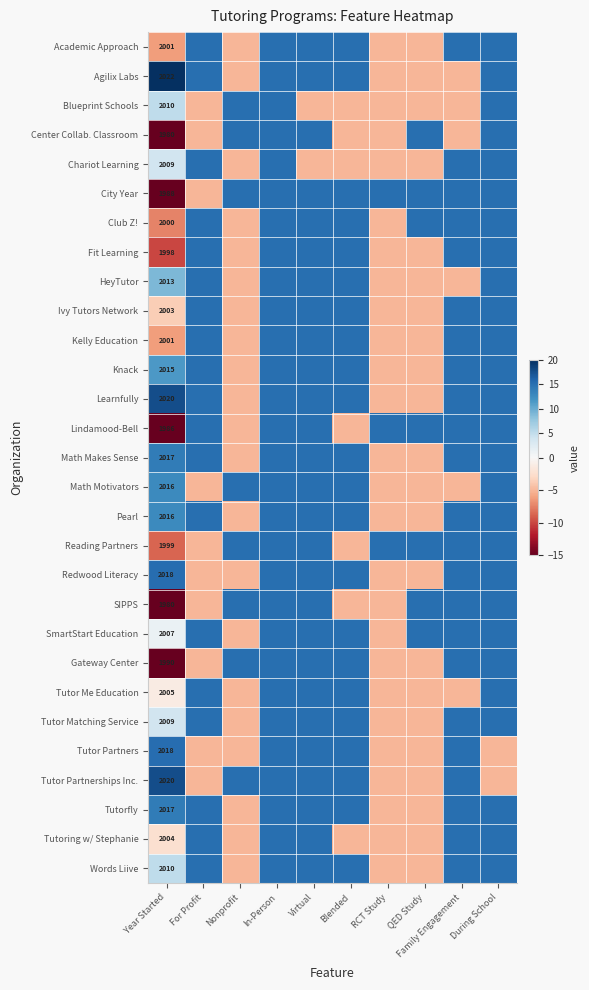

Is the value of Tutoring w/ Stephanie at Year Started greater than the value of Center Collab. Classroom at Year Started?

Yes